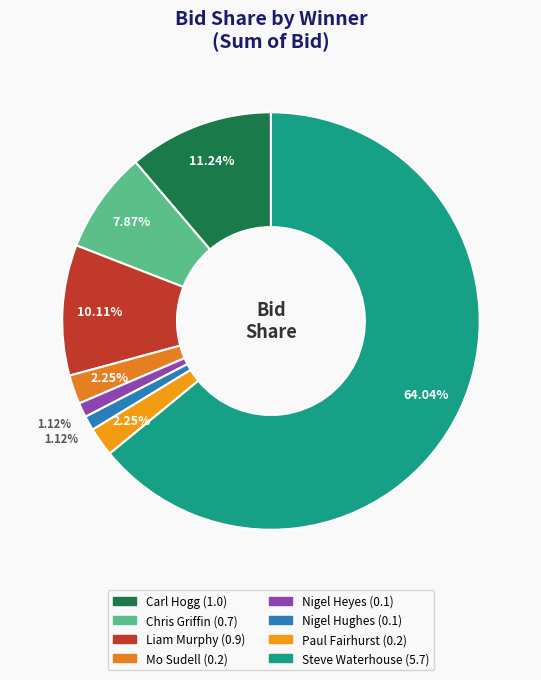

How many slices are in this pie chart?

8